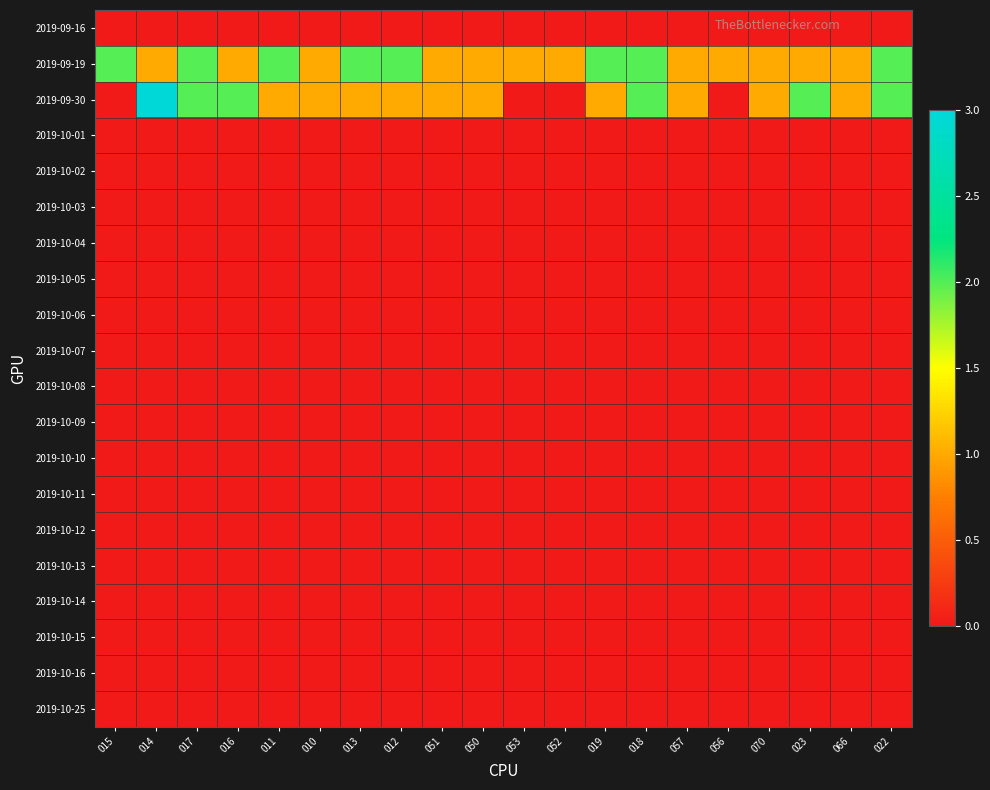

What is the difference between the highest and lowest values at 016?

2